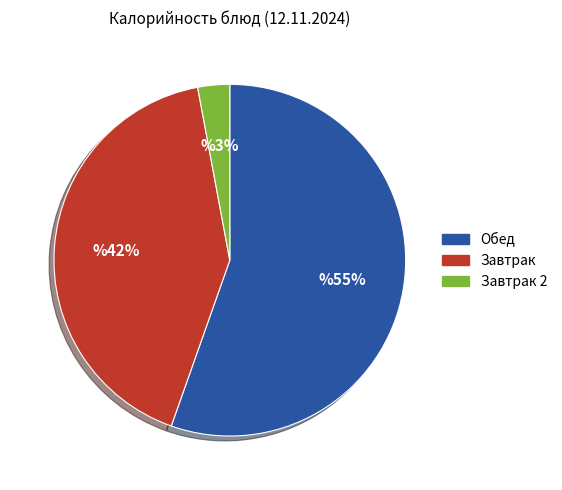

Is there a majority slice in this chart?

Yes